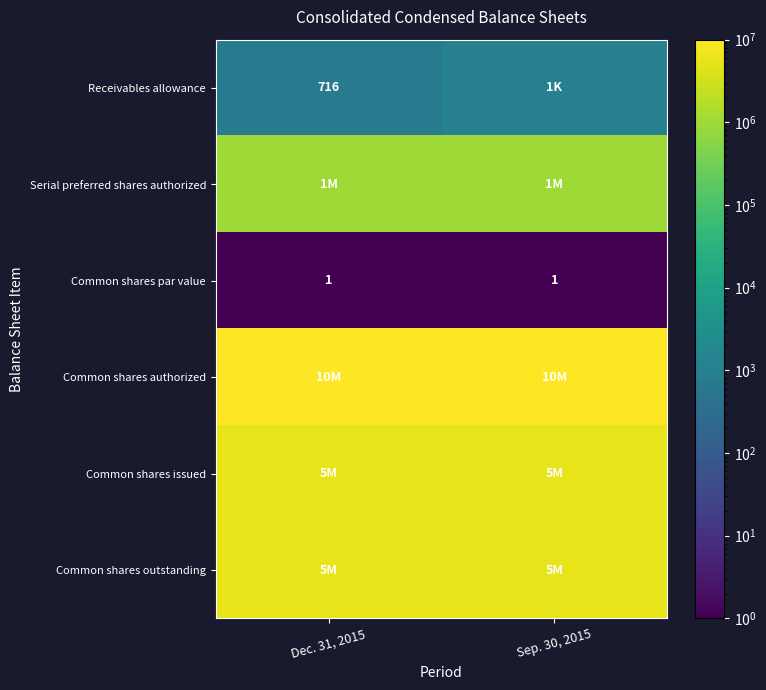

At which category is the sum across all series the highest?

Sep. 30, 2015